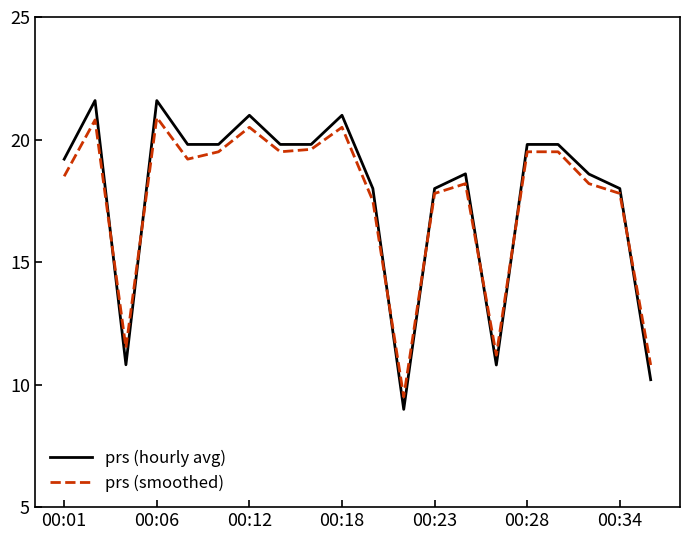

Which series has the largest range (max minus min)?

prs (hourly avg)